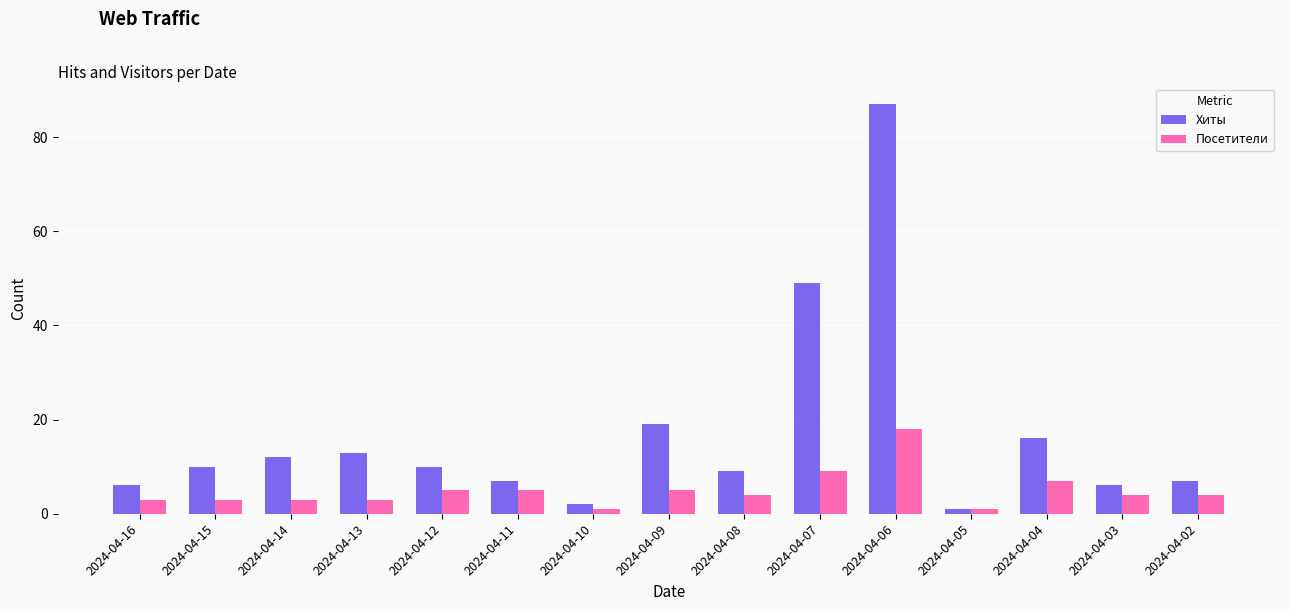

Reading left to right, transcribe all the data shown in this chart.

Хиты: 2024-04-16=6	2024-04-15=10	2024-04-14=12	2024-04-13=13	2024-04-12=10	2024-04-11=7	2024-04-10=2	2024-04-09=19	2024-04-08=9	2024-04-07=49	2024-04-06=87	2024-04-05=1	2024-04-04=16	2024-04-03=6	2024-04-02=7
Посетители: 2024-04-16=3	2024-04-15=3	2024-04-14=3	2024-04-13=3	2024-04-12=5	2024-04-11=5	2024-04-10=1	2024-04-09=5	2024-04-08=4	2024-04-07=9	2024-04-06=18	2024-04-05=1	2024-04-04=7	2024-04-03=4	2024-04-02=4